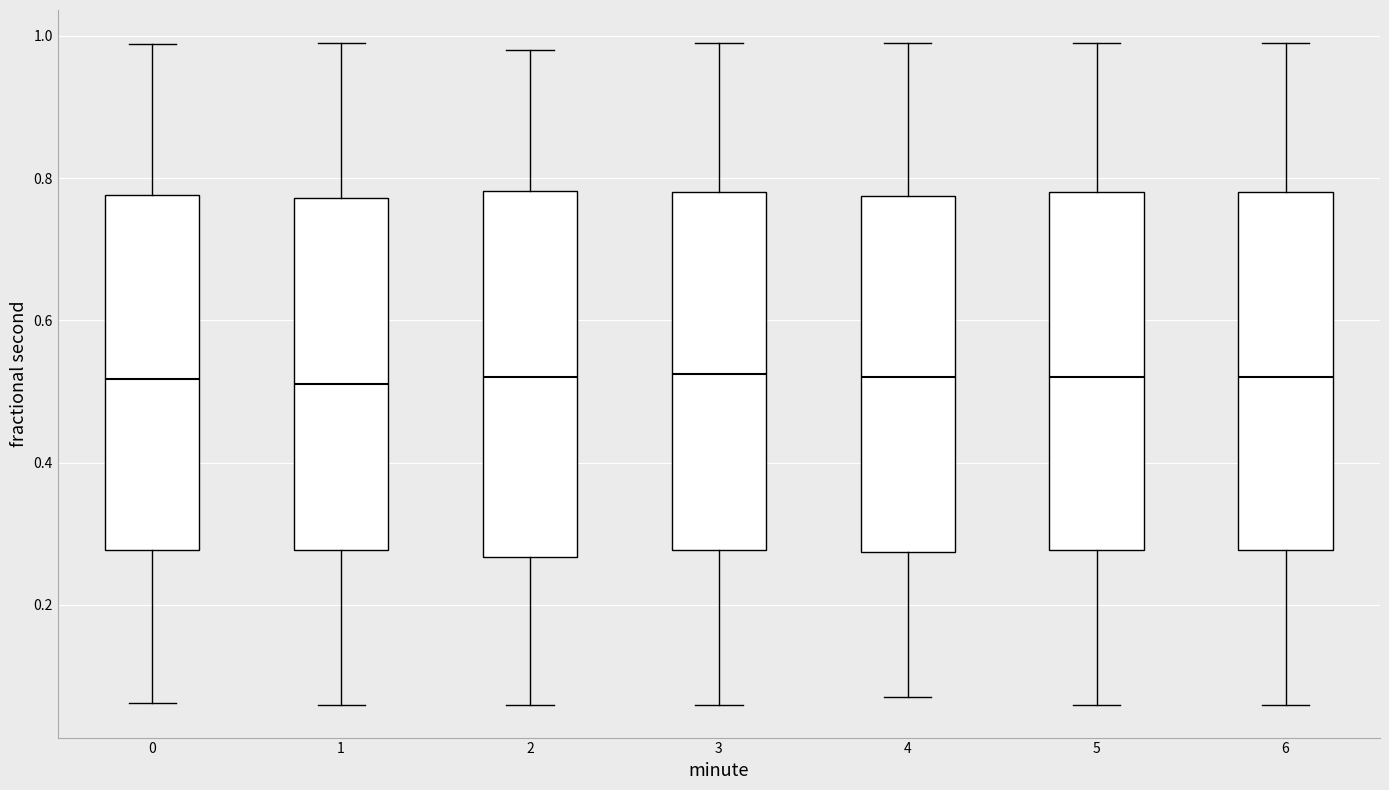

Reading left to right, transcribe this box plot: for each box, give where its median line is, the range the box spans, and where its two whiskers end, as read against the y-axis. The values are not printed on the chart, so give them approximately, as read against the axis.

0: median 0.52, box 0.28 to 0.78, whiskers 0.06 to 0.98
1: median 0.52, box 0.28 to 0.78, whiskers 0.06 to 1.00
2: median 0.52, box 0.26 to 0.78, whiskers 0.06 to 0.98
3: median 0.52, box 0.28 to 0.78, whiskers 0.06 to 1.00
4: median 0.52, box 0.28 to 0.78, whiskers 0.08 to 1.00
5: median 0.52, box 0.28 to 0.78, whiskers 0.06 to 1.00
6: median 0.52, box 0.28 to 0.78, whiskers 0.06 to 1.00